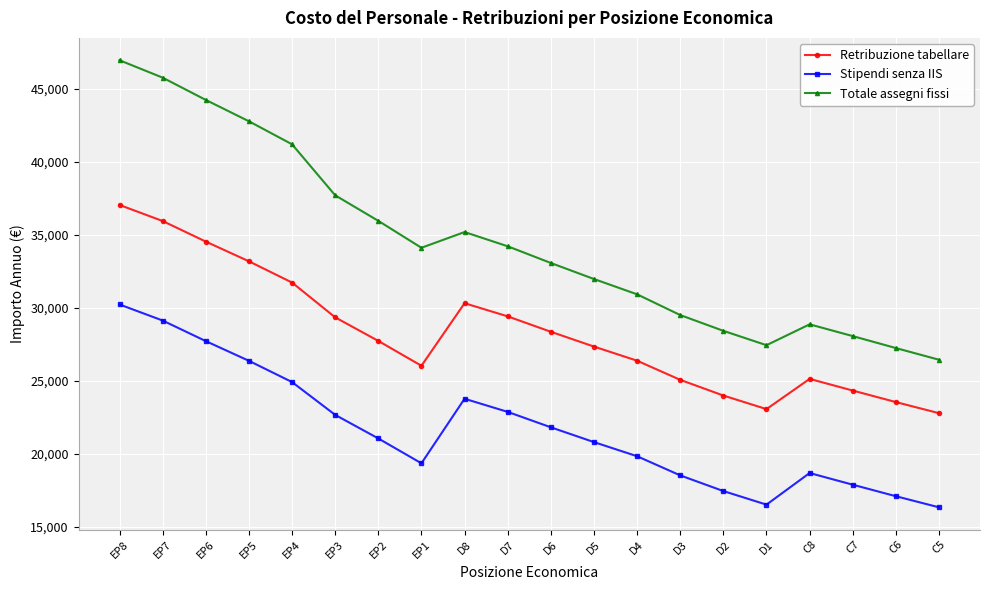

How many series are shown in this chart?

3